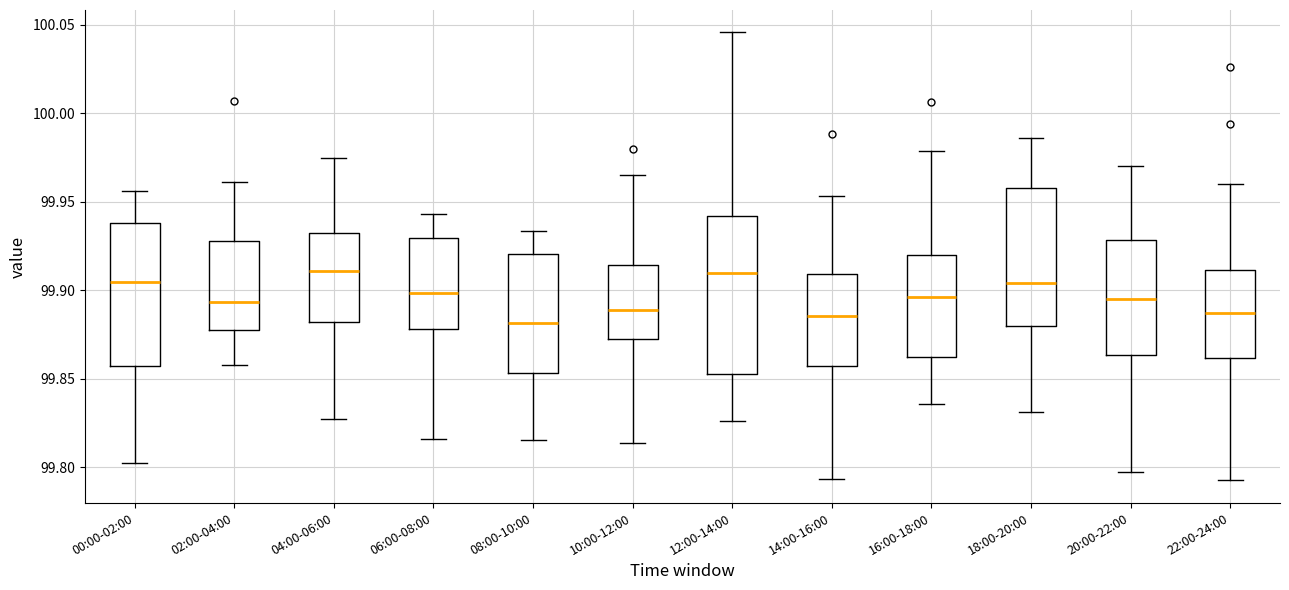

Where is the upper edge of the box for 20:00-22:00 on the y-axis? The values are not printed on the chart, so give them approximately, as read against the axis.

99.930